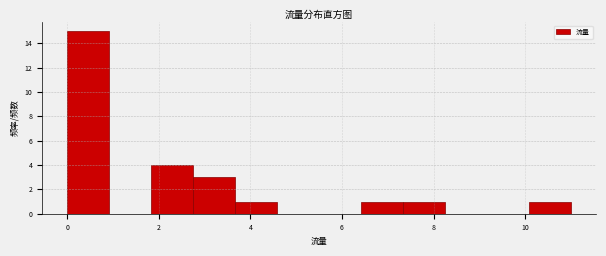

How tall is the bar that spans 1.8 to 2.8 on the x-axis? Neither the bar edges nor the heights are printed on the chart, so give them approximately, as read against the axes.

4